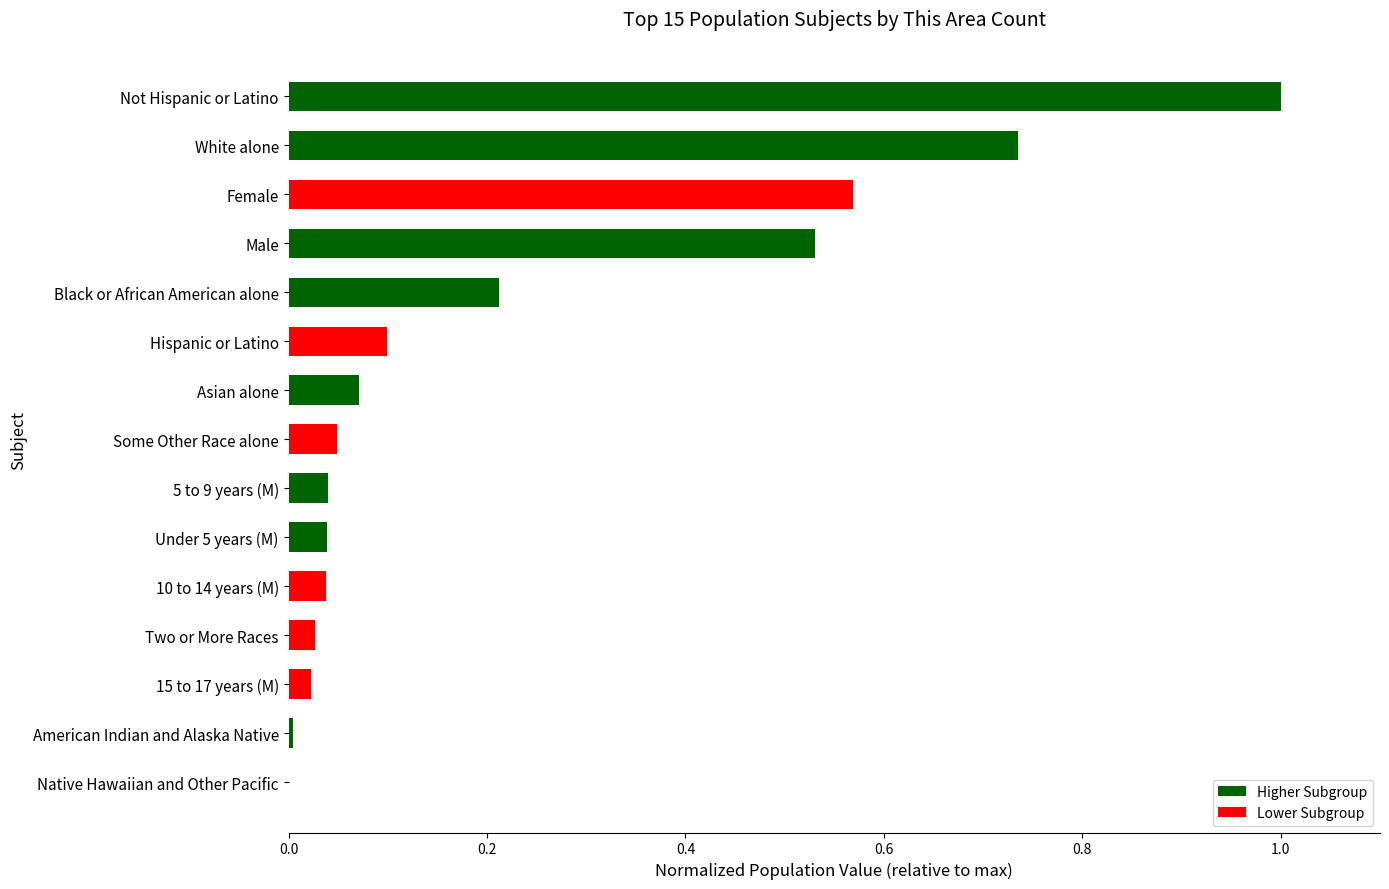

Between Two or More Races and Asian alone, which is larger?

Asian alone